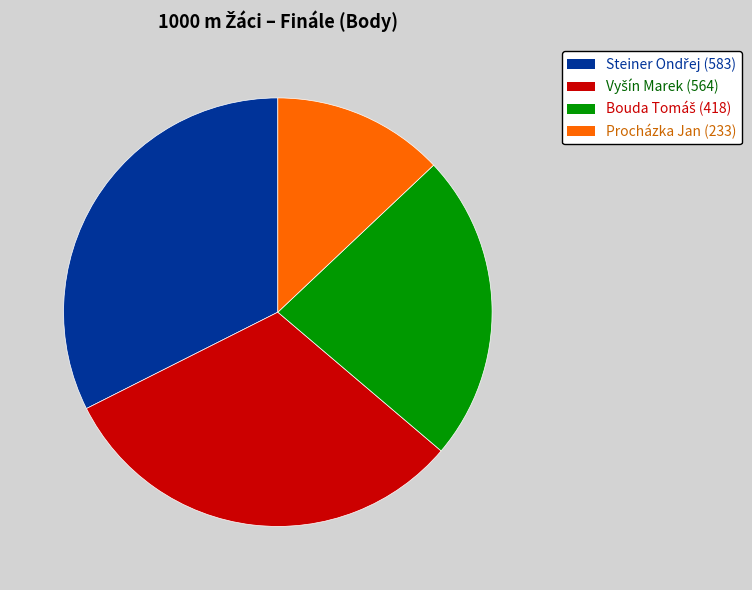

Does any single category account for the majority?

No